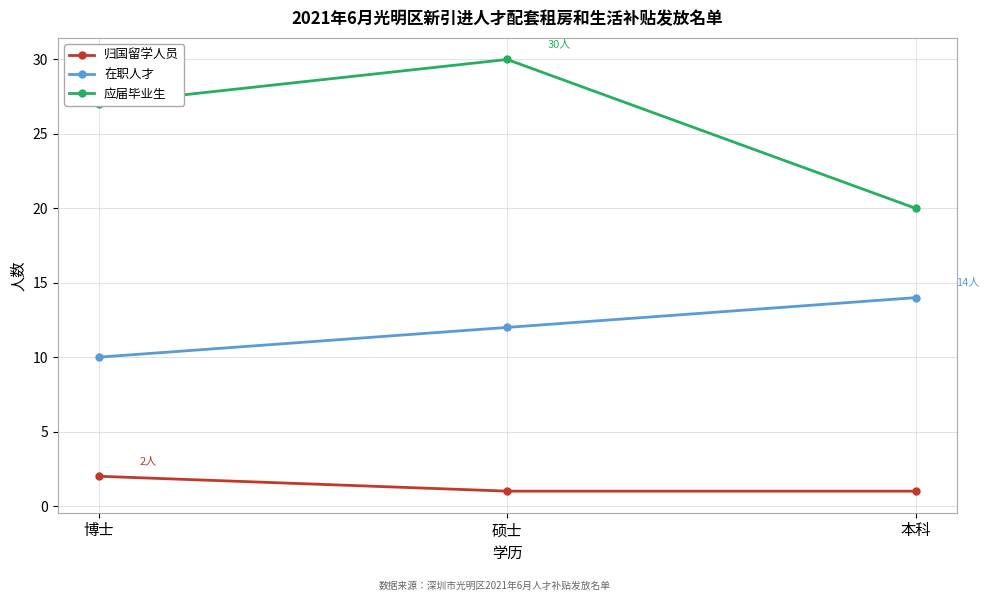

At 博士, list the series in order from largest to smallest.

应届毕业生, 在职人才, 归国留学人员